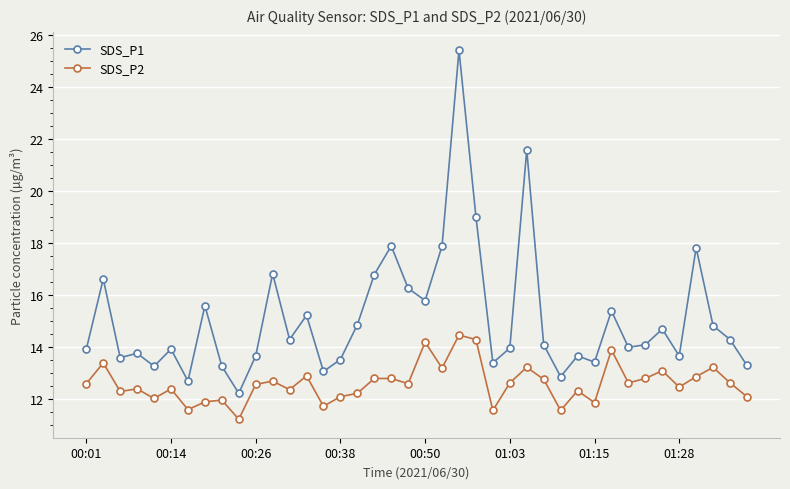

How many data points does each series have?

40